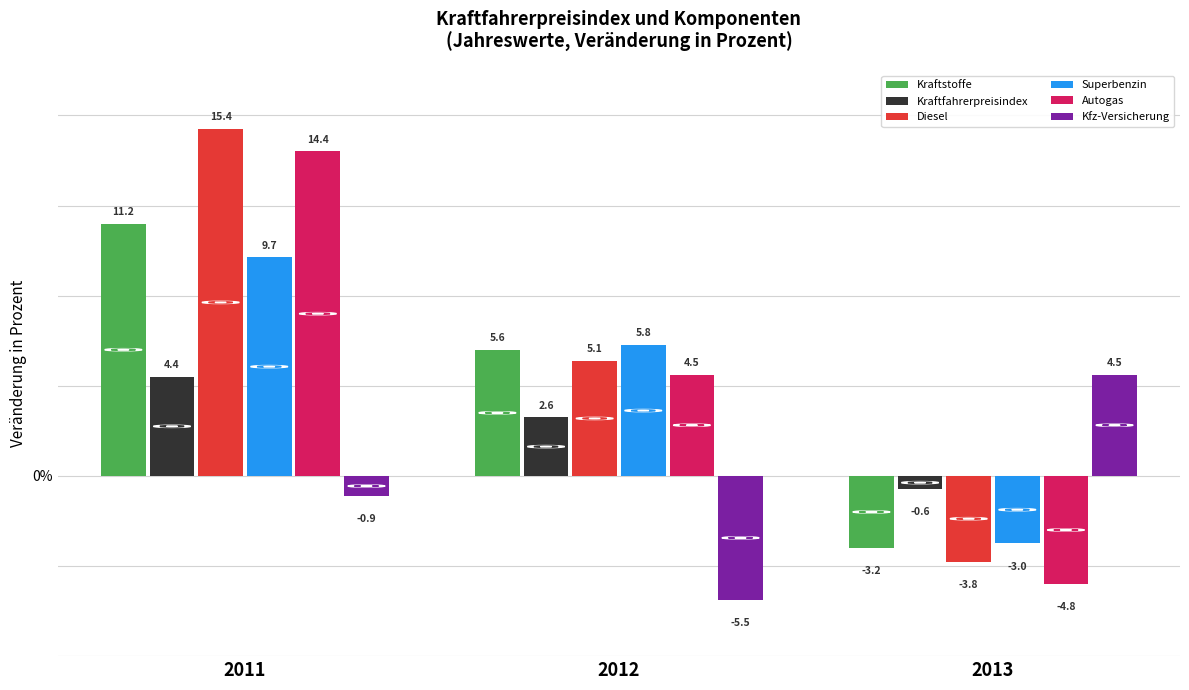

True or false: Kraftfahrerpreisindex has a value of 2.6 at 2012.

True